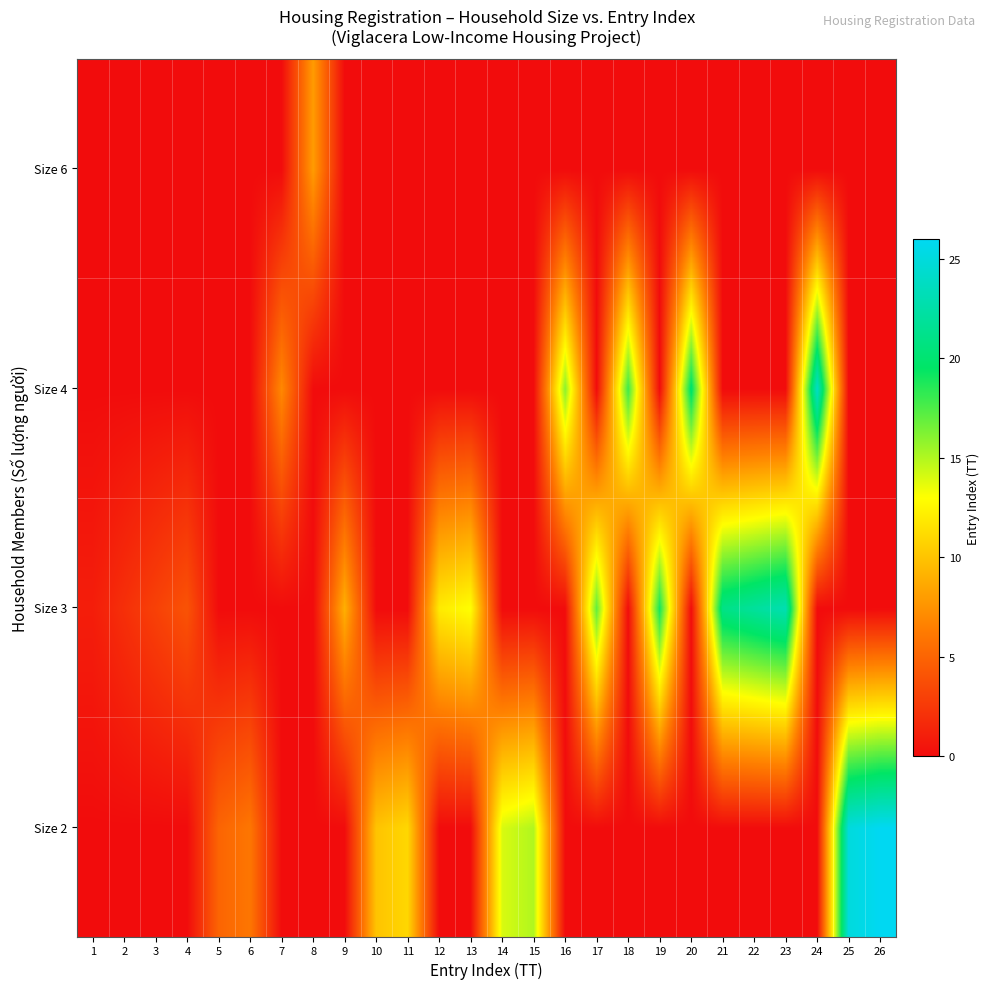

Reading left to right, what are all the values shown in this chart?

Size 2: 1=0	2=0	3=0	4=0	5=5	6=6	7=0	8=0	9=0	10=10	11=11	12=0	13=0	14=14	15=15	16=0	17=0	18=0	19=0	20=0	21=0	22=0	23=0	24=0	25=25	26=26
Size 3: 1=1	2=2	3=3	4=4	5=0	6=0	7=0	8=0	9=9	10=0	11=0	12=12	13=13	14=0	15=0	16=0	17=17	18=0	19=19	20=0	21=21	22=22	23=23	24=0	25=0	26=0
Size 4: 1=0	2=0	3=0	4=0	5=0	6=0	7=7	8=0	9=0	10=0	11=0	12=0	13=0	14=0	15=0	16=16	17=0	18=18	19=0	20=20	21=0	22=0	23=0	24=24	25=0	26=0
Size 6: 1=0	2=0	3=0	4=0	5=0	6=0	7=0	8=8	9=0	10=0	11=0	12=0	13=0	14=0	15=0	16=0	17=0	18=0	19=0	20=0	21=0	22=0	23=0	24=0	25=0	26=0